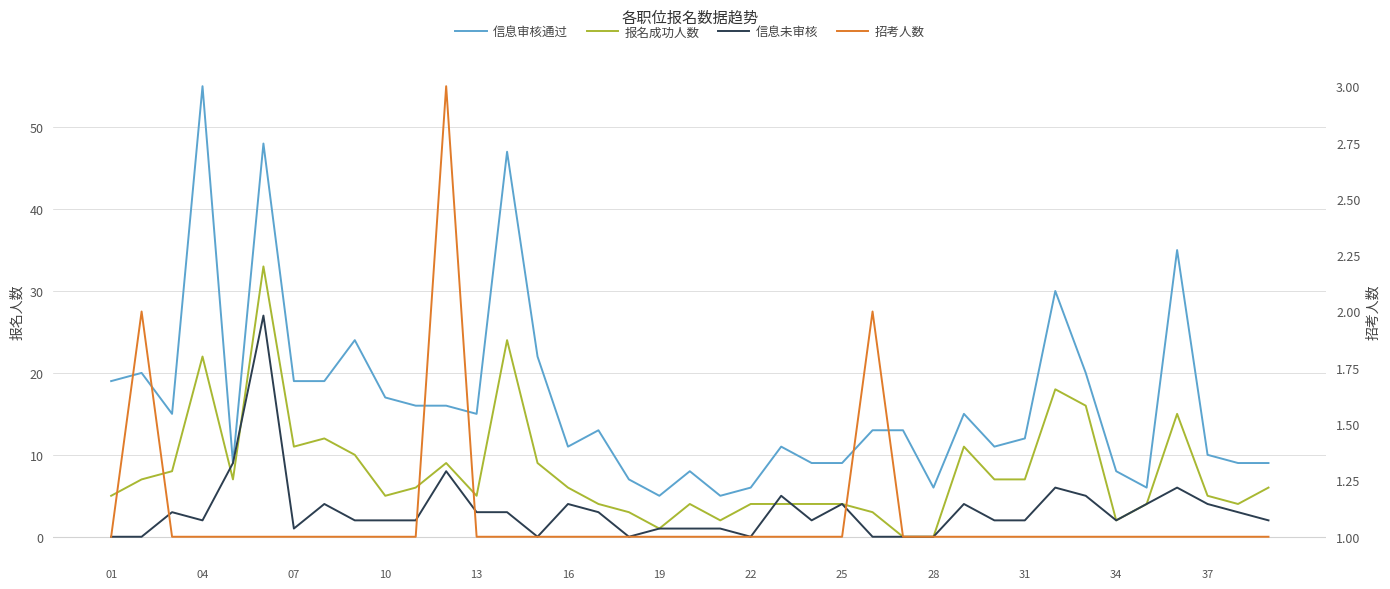

In 信息审核通过, how many points are lower than both neighbors (excluding endpoints)?

9